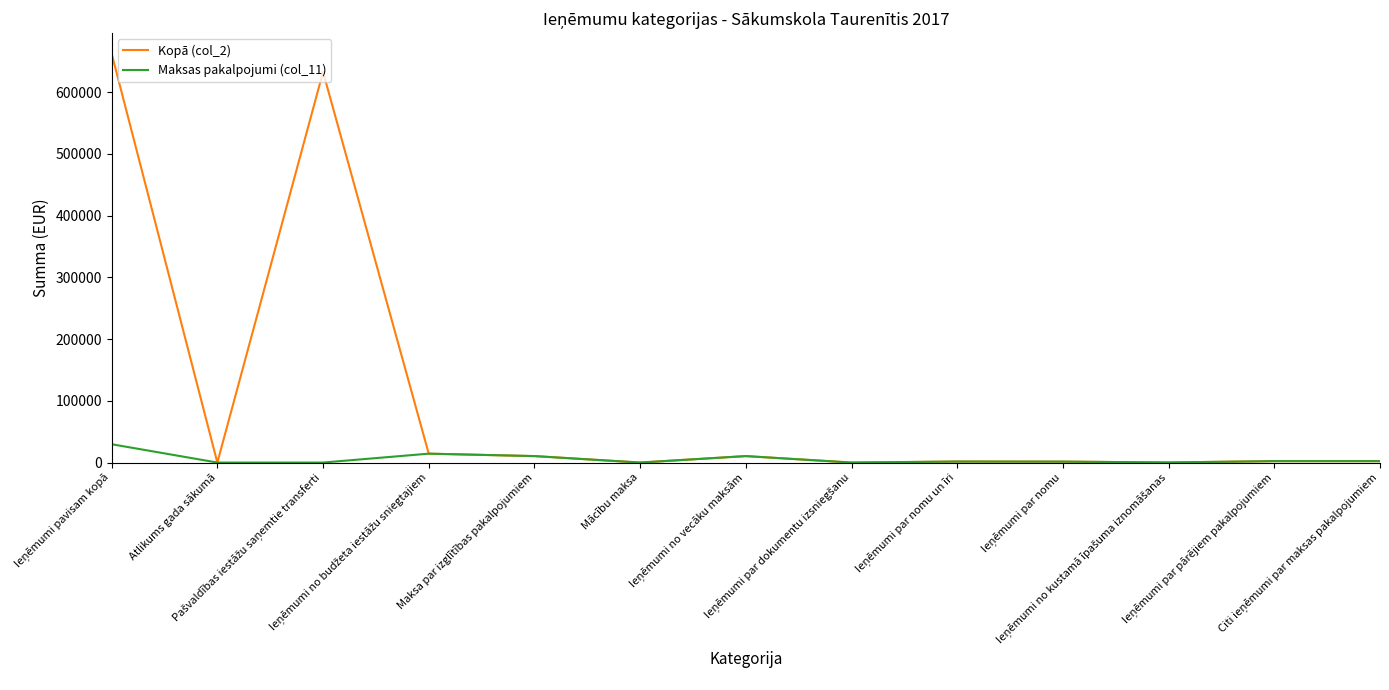

Which series has the widest spread of values?

Kopā (col_2)